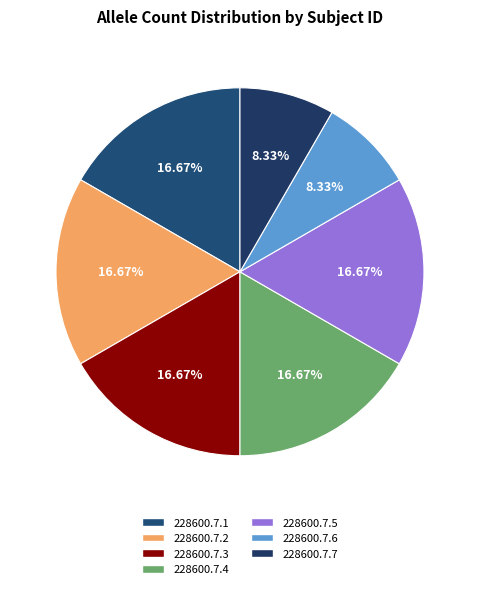

Count the number of slices in the pie.

7